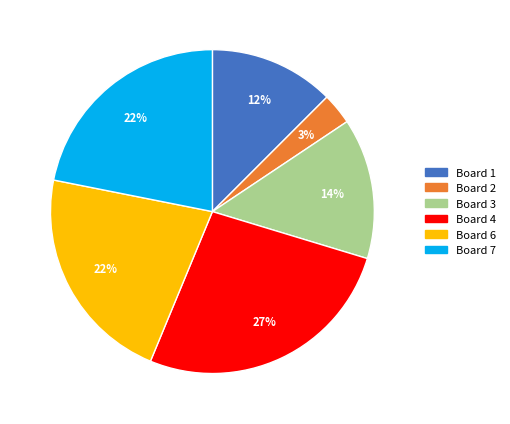

Is there a majority slice in this chart?

No